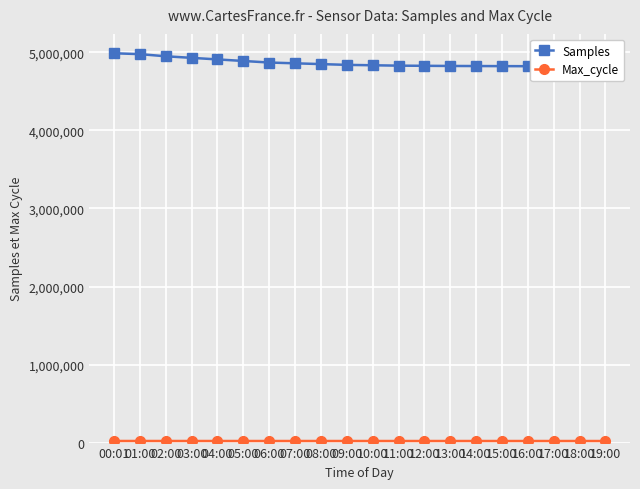

Rank the categories by Max_cycle value from lowest to highest.

19:00, 18:00, 17:00, 16:00, 15:00, 14:00, 13:00, 12:00, 11:00, 10:00, 09:00, 08:00, 07:00, 06:00, 05:00, 04:00, 03:00, 00:01, 02:00, 01:00